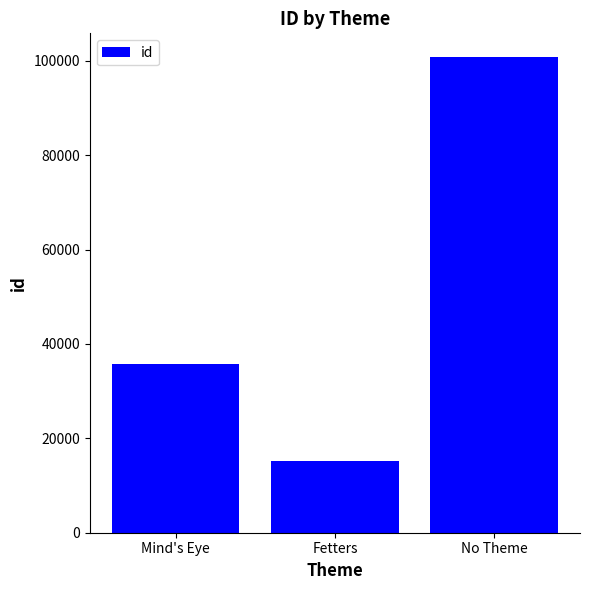

Reading right to left, what are all the values shown in this chart?

No Theme=100798	Fetters=15226	Mind's Eye=35756